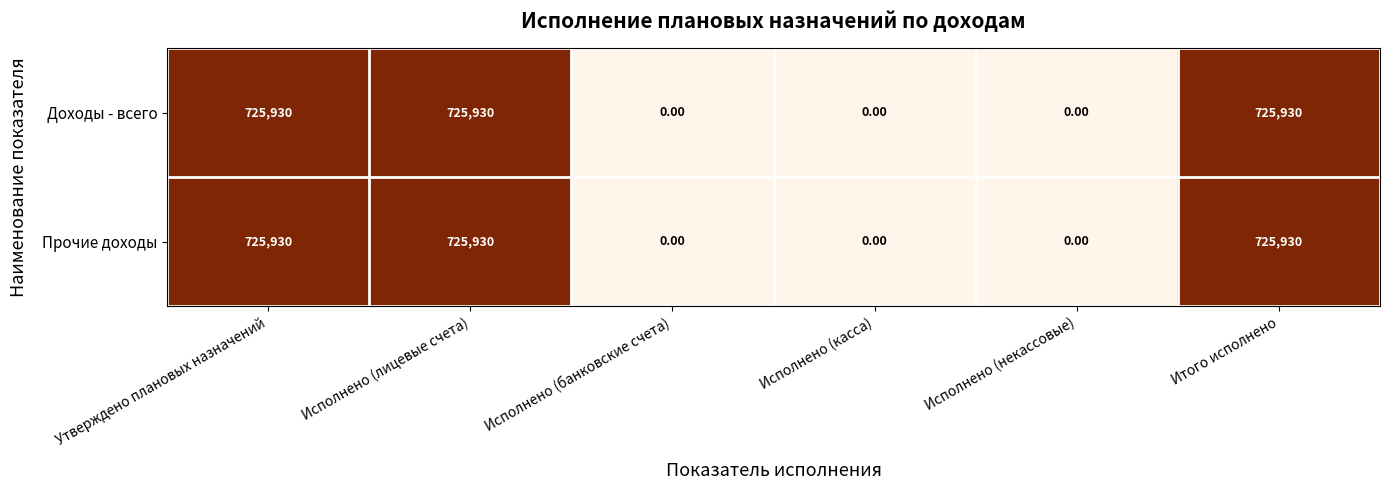

What is the sum of the Прочие доходы values at Утверждено плановых назначений and Исполнено (банковские счета)?

725930